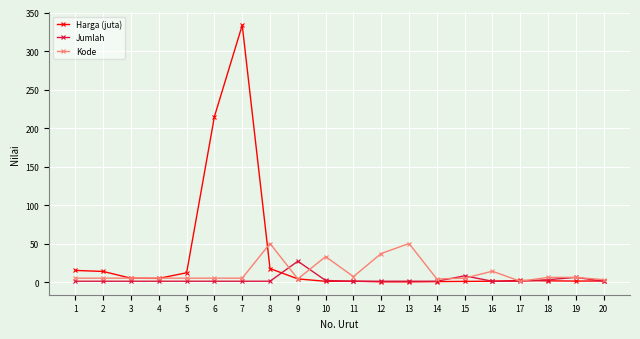

At 8, list the series in order from largest to smallest.

Kode, Harga (juta), Jumlah